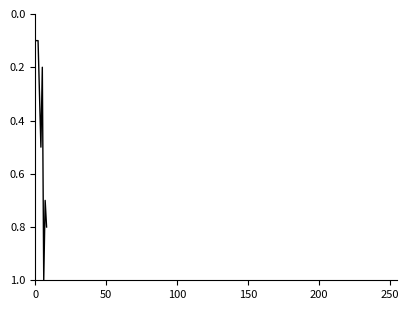

What is the difference between the maximum and minimum values?

0.9